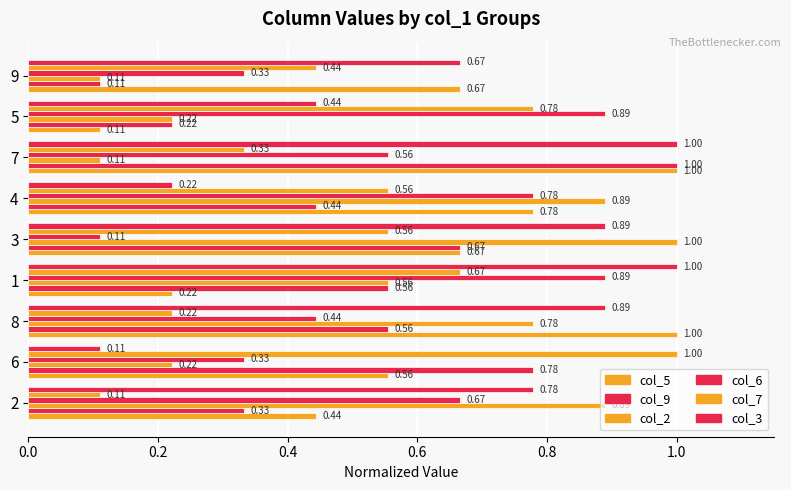

How many data points does each series have?

9